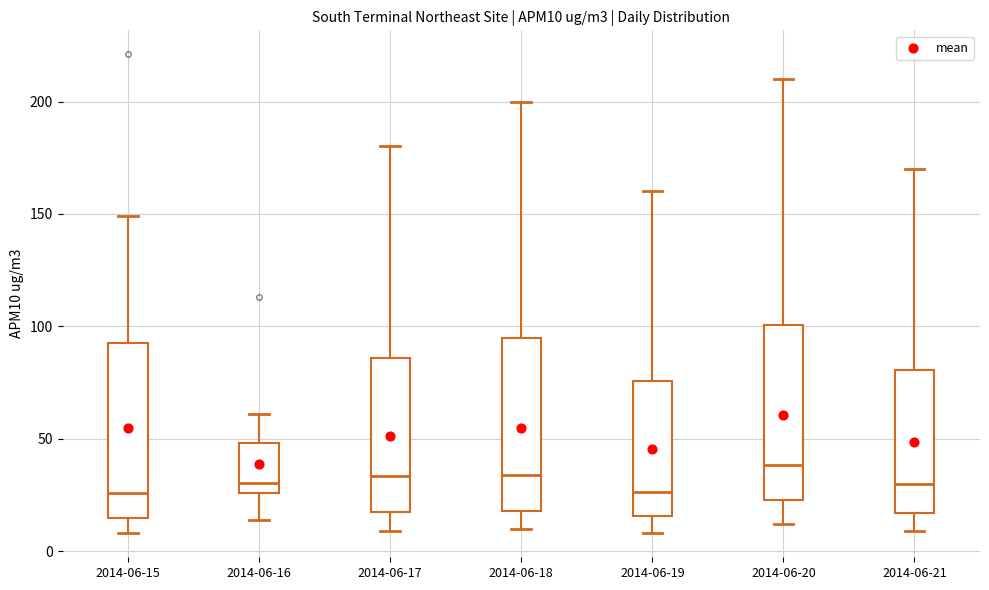

Reading left to right, read every box against the y-axis: the position of its median line, the range the box covers, and the ends of its whiskers. The values are not printed on the chart, so give them approximately, as read against the axis.

2014-06-15: median 25, box 15 to 95, whiskers 10 to 150
2014-06-16: median 30, box 25 to 50, whiskers 15 to 60
2014-06-17: median 35, box 20 to 85, whiskers 10 to 180
2014-06-18: median 35, box 20 to 95, whiskers 10 to 200
2014-06-19: median 25, box 15 to 75, whiskers 10 to 160
2014-06-20: median 40, box 25 to 100, whiskers 10 to 210
2014-06-21: median 30, box 15 to 80, whiskers 10 to 170